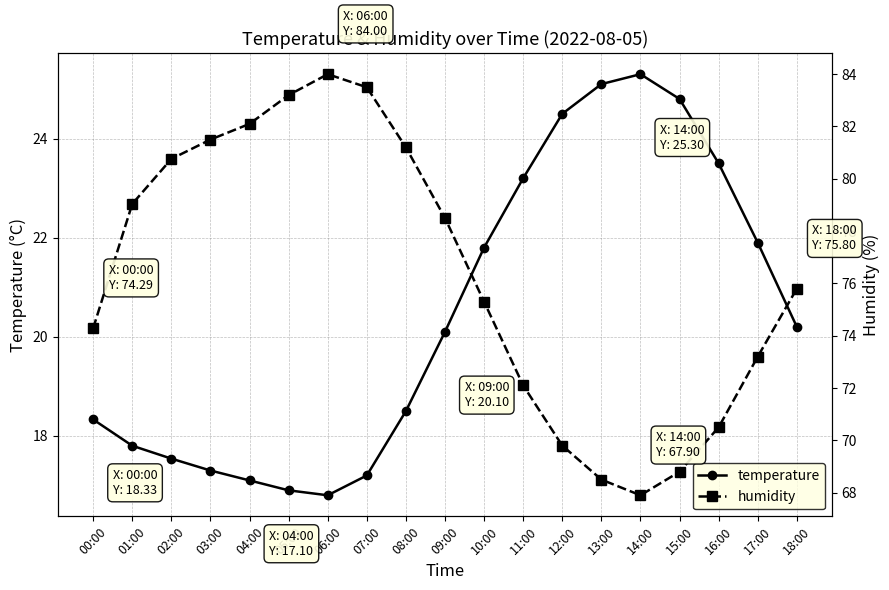

How many data points does each series have?

19